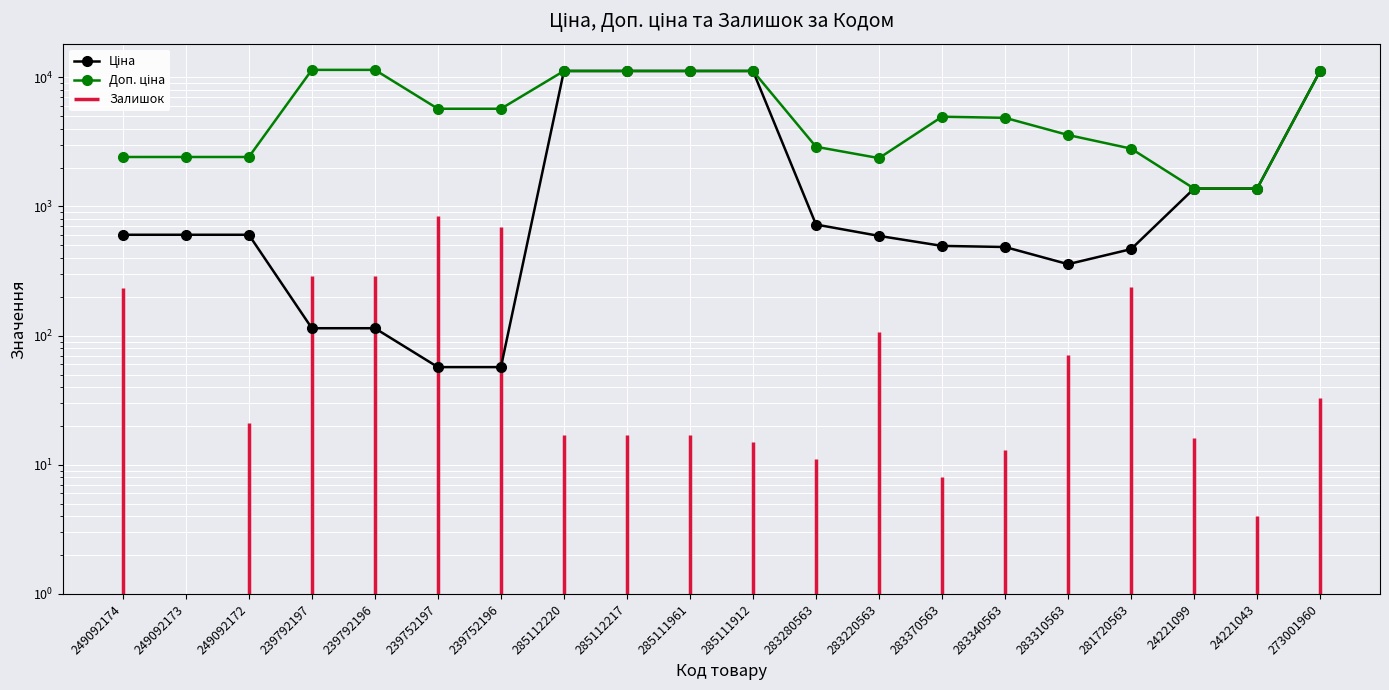

In Ціна, how many points are lower than both neighbors (excluding endpoints)?

1